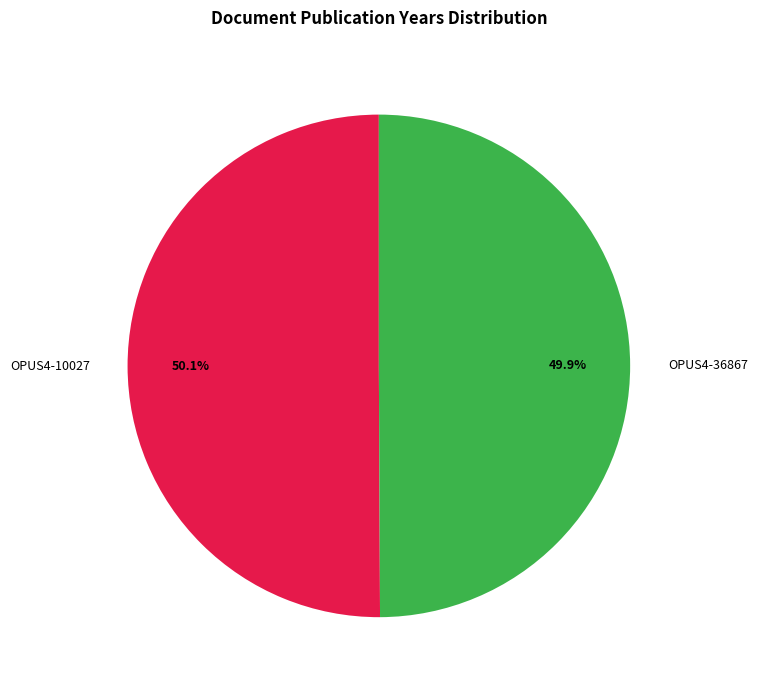

To the nearest percent, what is the average slice percentage?

50%